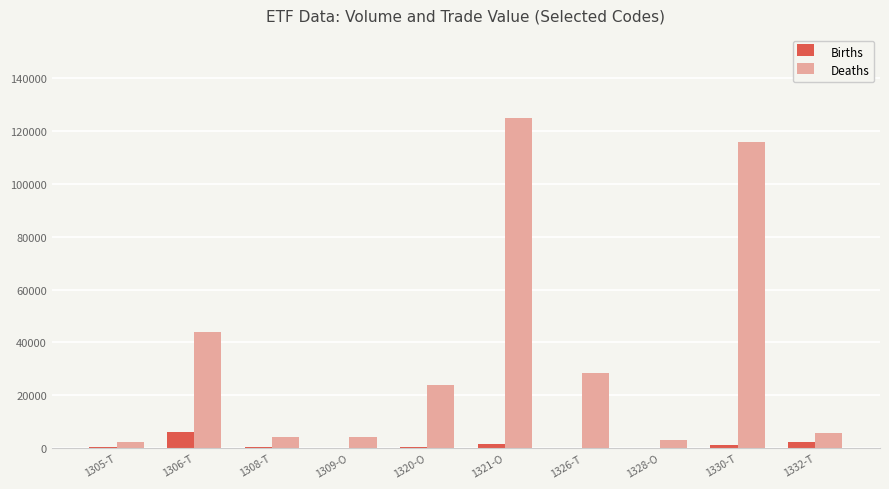

The Deaths series shows 3194.7 at 1328-O. True or false?

True